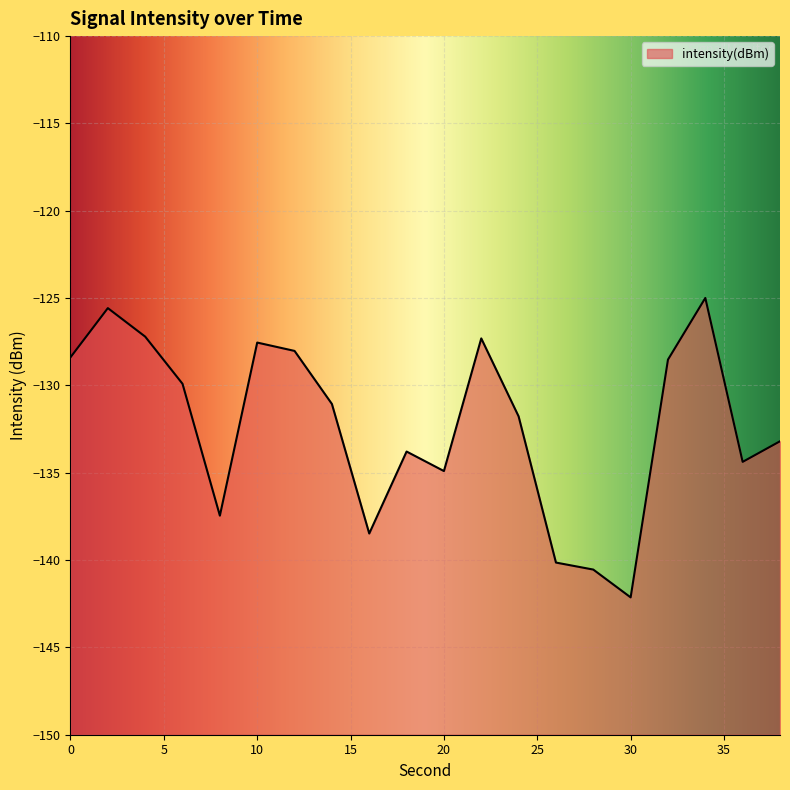

Reading right to left, extract all data points from this chart.

38=-133.2	36=-134.4	34=-125.0	32=-128.5	30=-142.1	28=-140.5	26=-140.1	24=-131.8	22=-127.3	20=-134.9	18=-133.8	16=-138.5	14=-131.1	12=-128.0	10=-127.5	8=-137.5	6=-129.9	4=-127.2	2=-125.6	0=-128.4